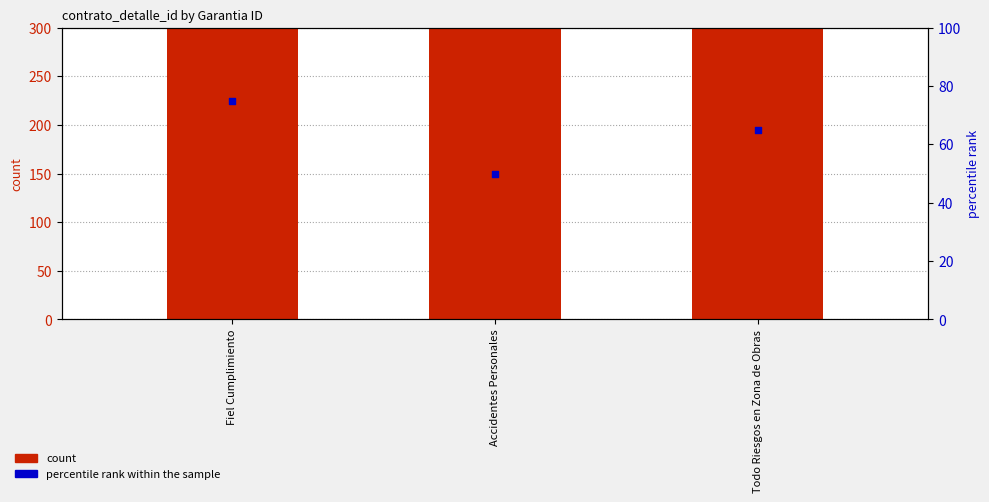

What are all the series names shown in the legend?

count, percentile rank within the sample